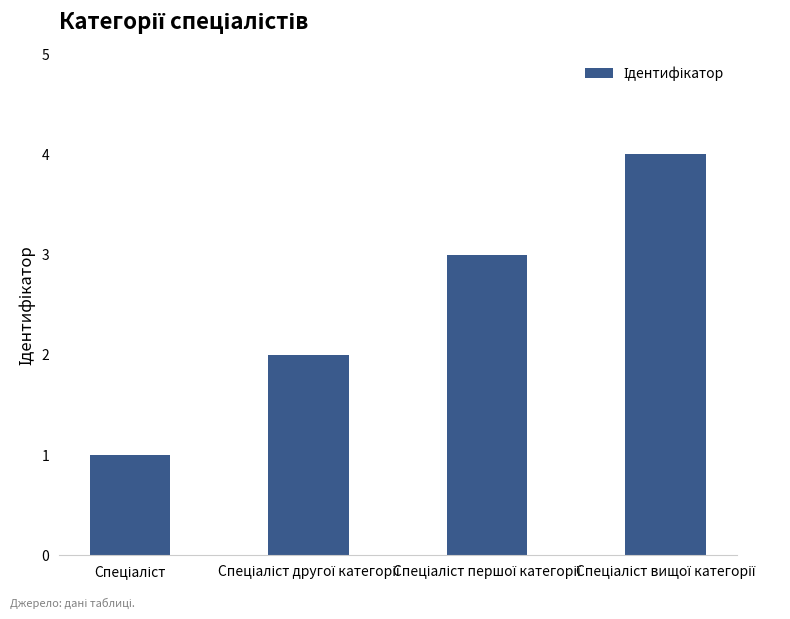

What is the maximum value shown in the chart?

4